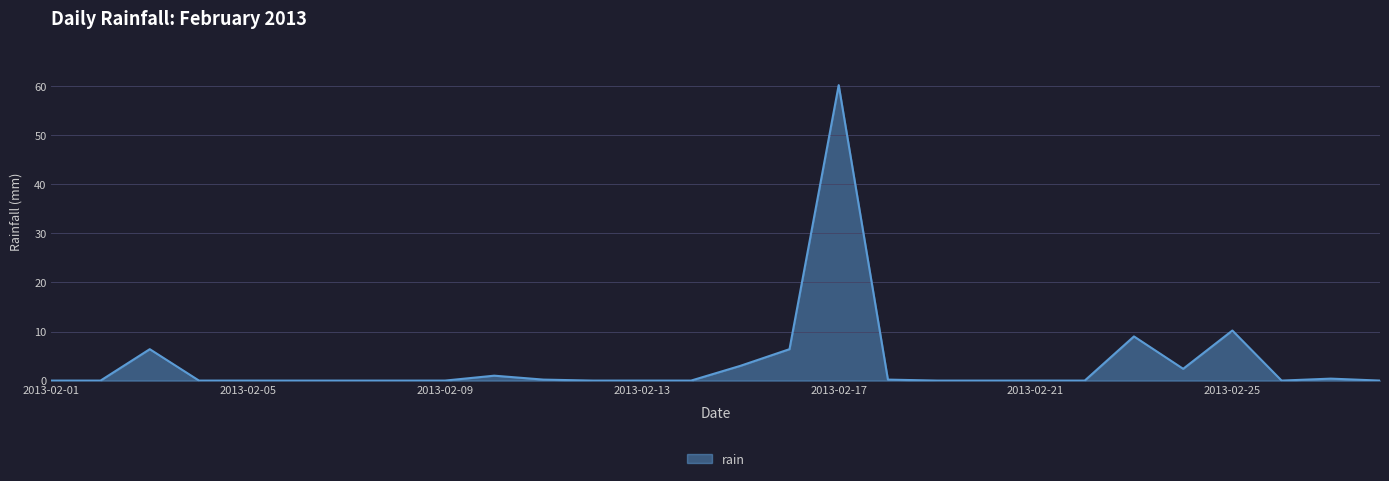

True or false: the data has more than 0 interior local peaks.

True